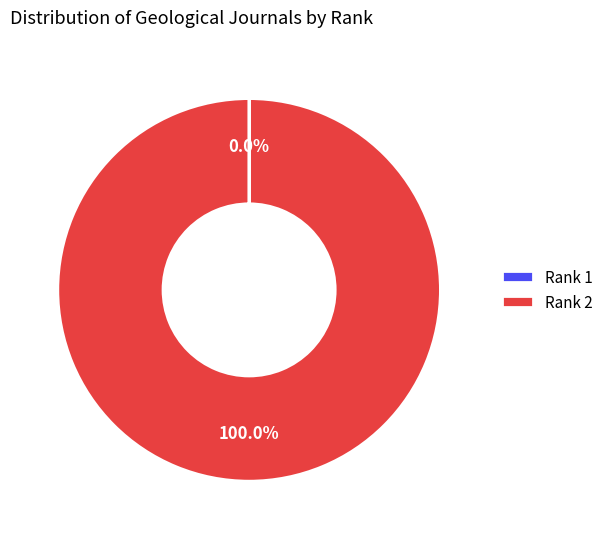

Which category has the biggest portion of the pie?

Rank 2